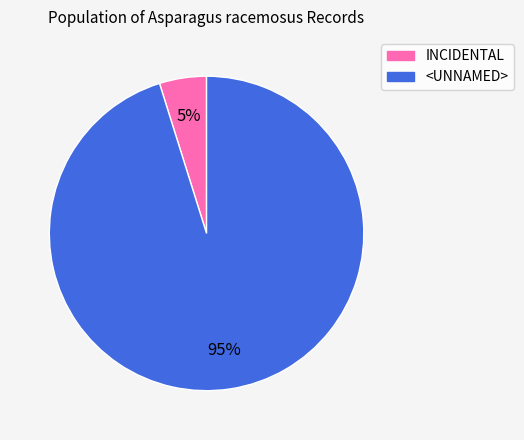

What percentage is the INCIDENTAL slice, to the nearest percent?

5%